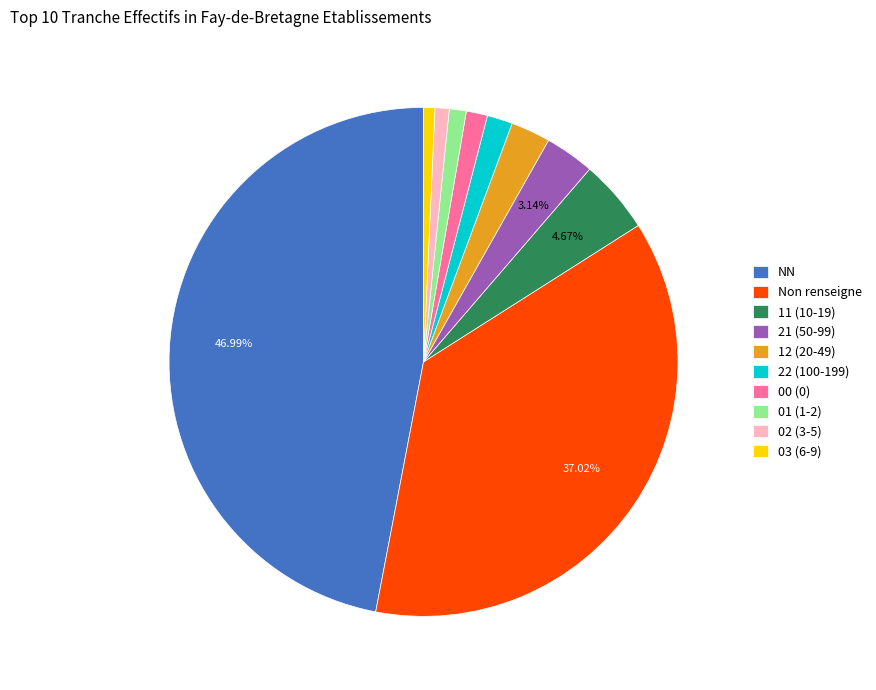

Does any single category account for the majority?

No